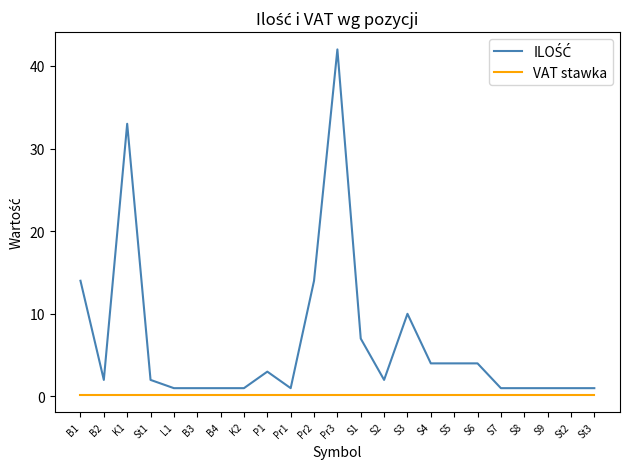

How many lines are shown in the chart?

2